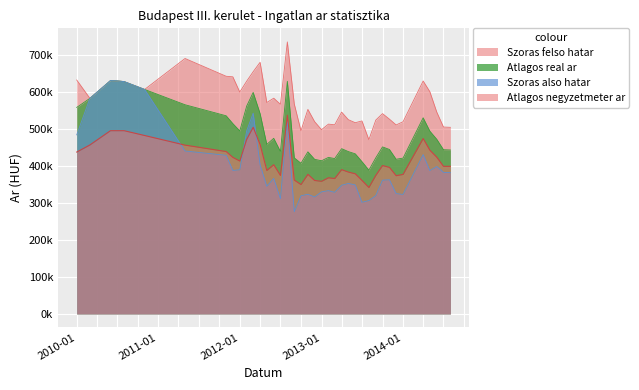

Rank the series by their maximum value, from lowest to highest.

Atlagos negyzetmeter ar, Szoras also hatar, Atlagos real ar, Szoras felso hatar